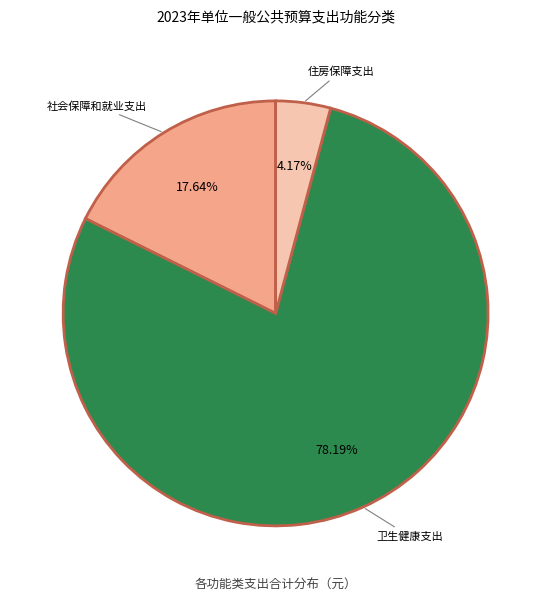

How much of the chart is everything except 社会保障和就业支出?

82.4%